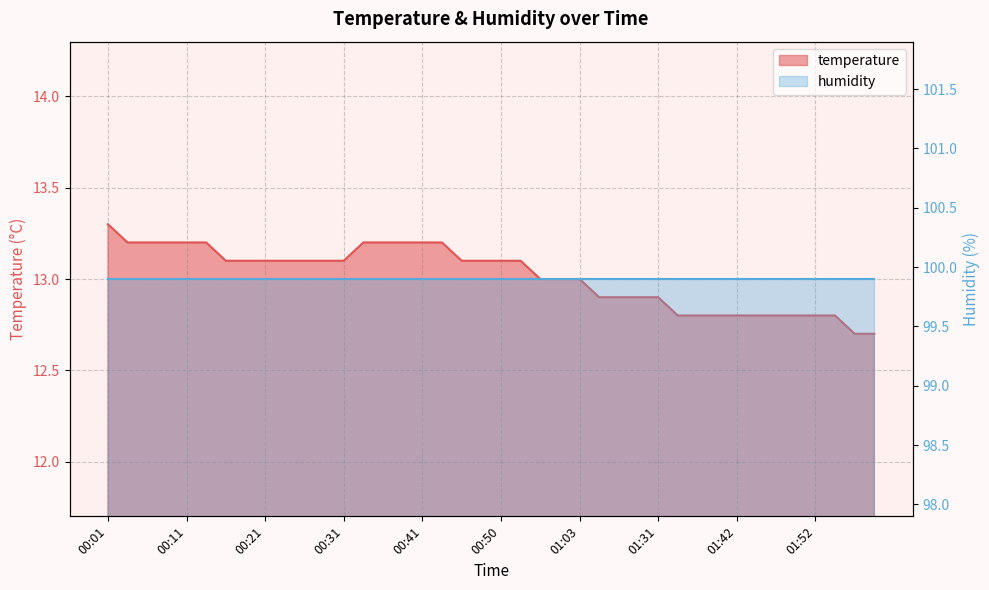

List the labels in order of value, smallest first.

01:57, 01:59, 01:34, 01:36, 01:39, 01:42, 01:44, 01:47, 01:49, 01:52, 01:54, 01:17, 01:23, 01:26, 01:31, 00:55, 00:58, 01:03, 00:16, 00:19, 00:21, 00:23, 00:26, 00:28, 00:31, 00:45, 00:48, 00:50, 00:53, 00:04, 00:06, 00:09, 00:11, 00:14, 00:33, 00:36, 00:38, 00:41, 00:43, 00:01